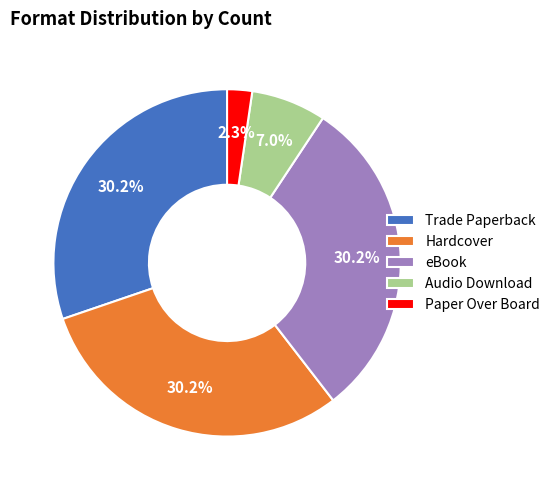

How many slices are in this pie chart?

5